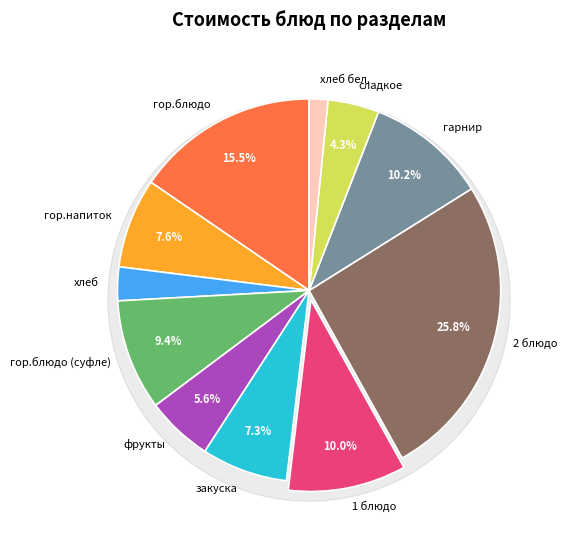

Is there a majority slice in this chart?

No